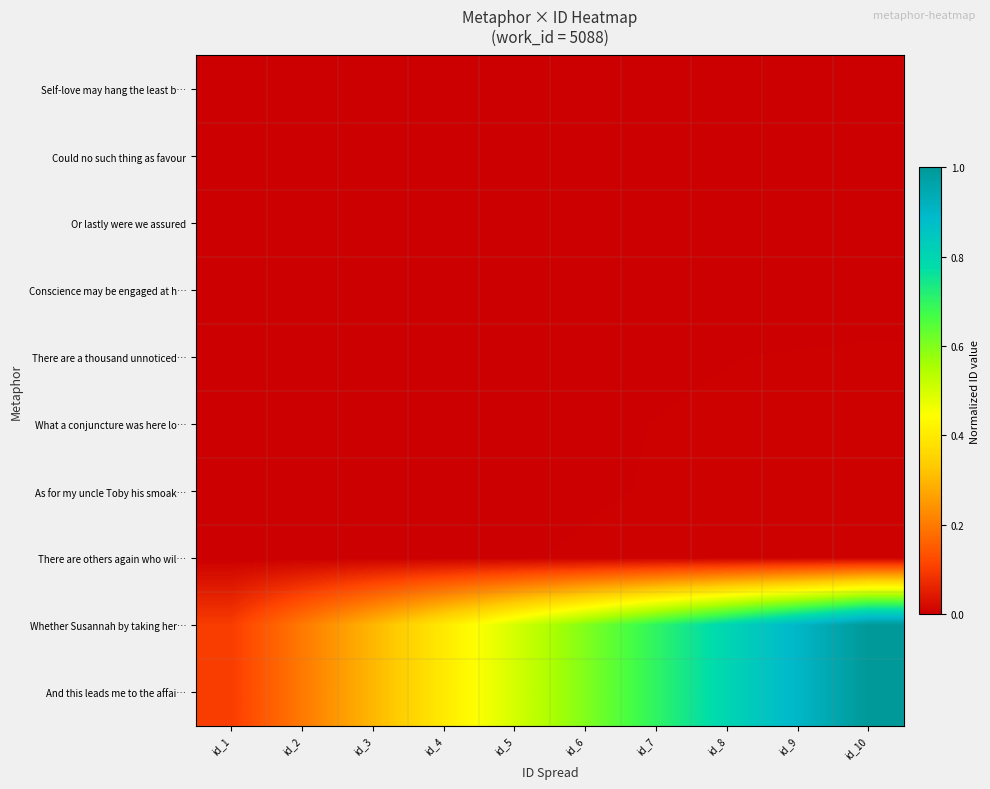

Between id_2 and id_3, which is larger?

id_2